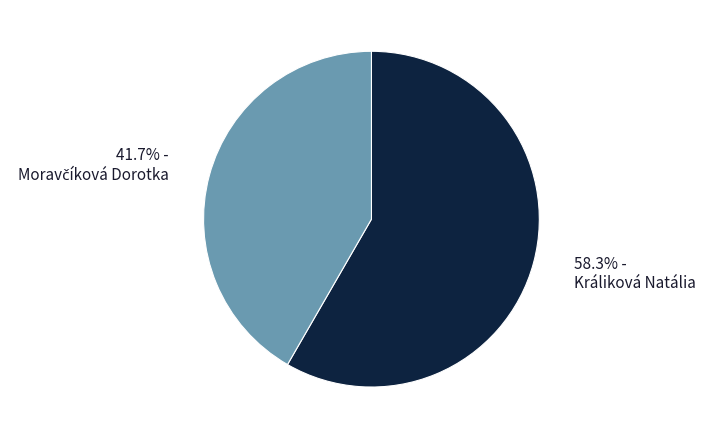

How many slices are in this pie chart?

2